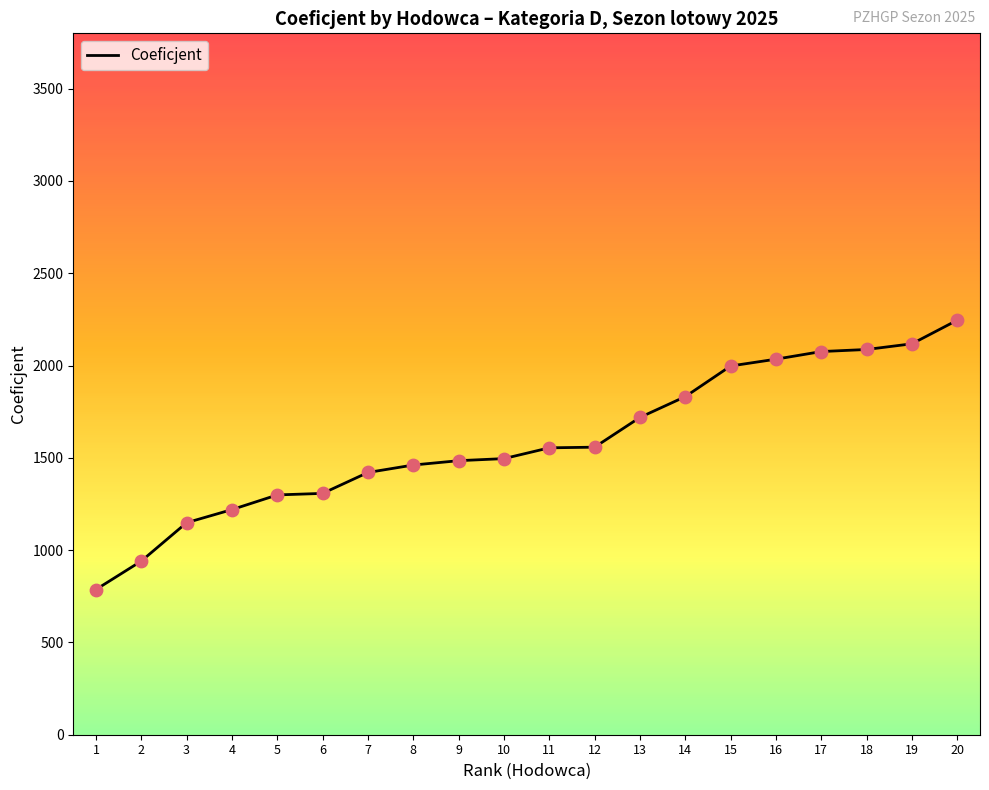

What is the change in value from 1 to 5?

+512.5